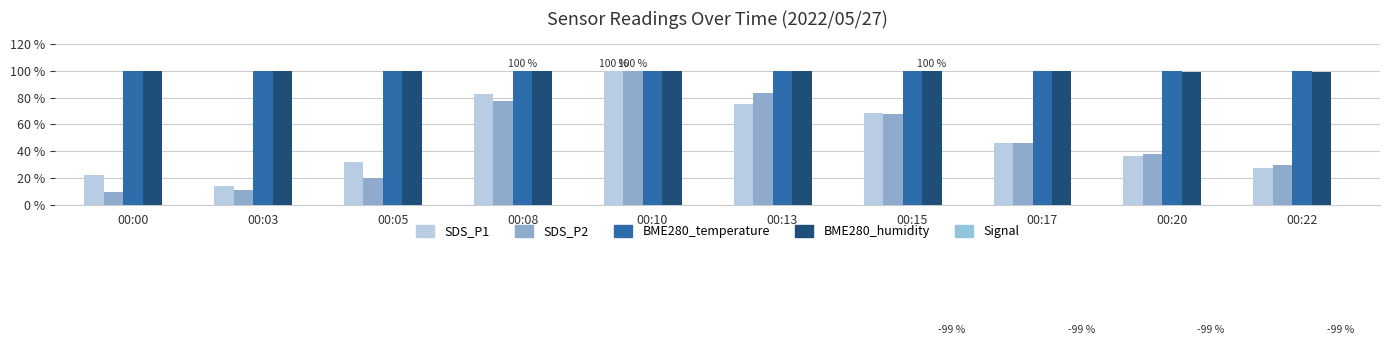

Between 00:08 and 00:05, which is larger?

00:08